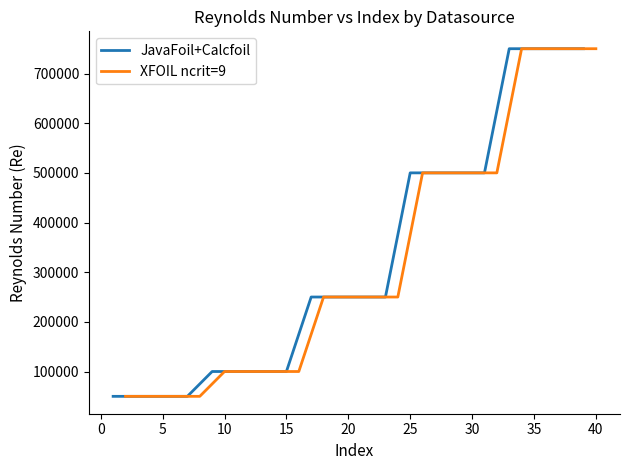

True or false: JavaFoil+Calcfoil and XFOIL ncrit=9 intersect in this chart.

False